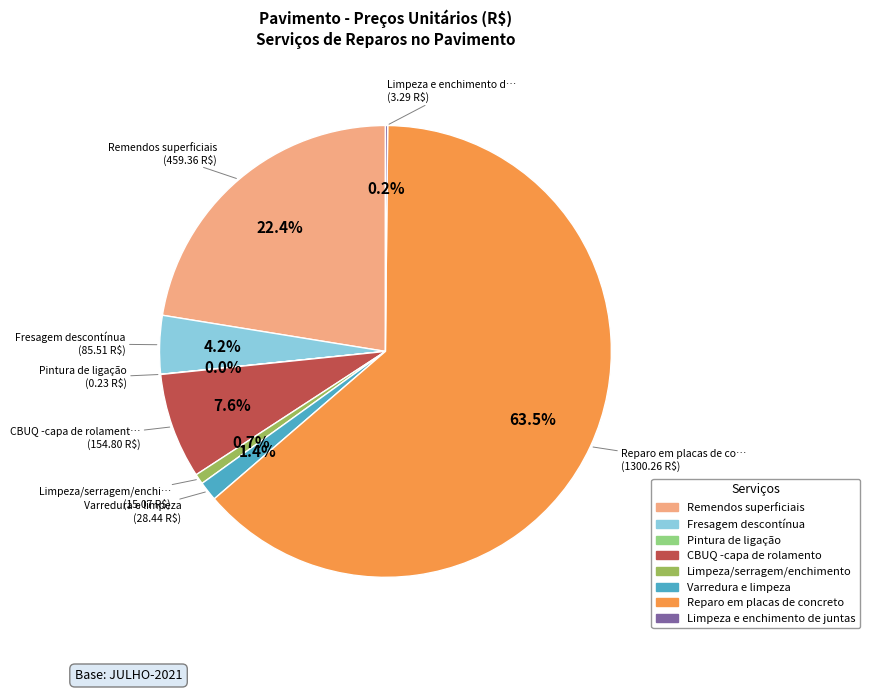

To the nearest percent, what portion does CBUQ -capa de rolamento represent?

8%